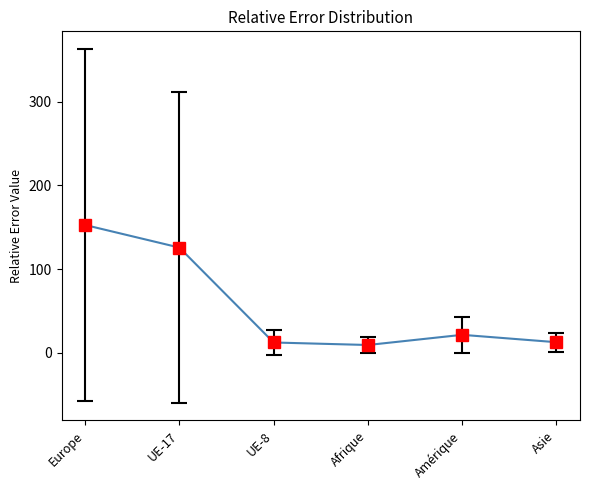

List the labels in order of value, largest first.

Europe, UE-17, Amérique, Asie, UE-8, Afrique